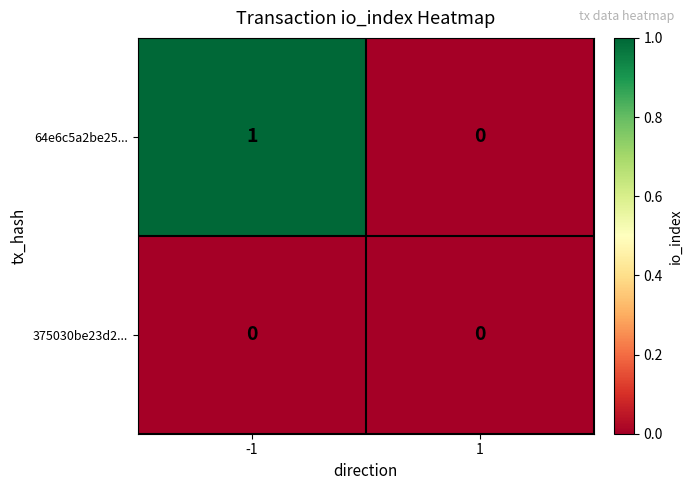

Which series has the largest range (max minus min)?

64e6c5a2be25...